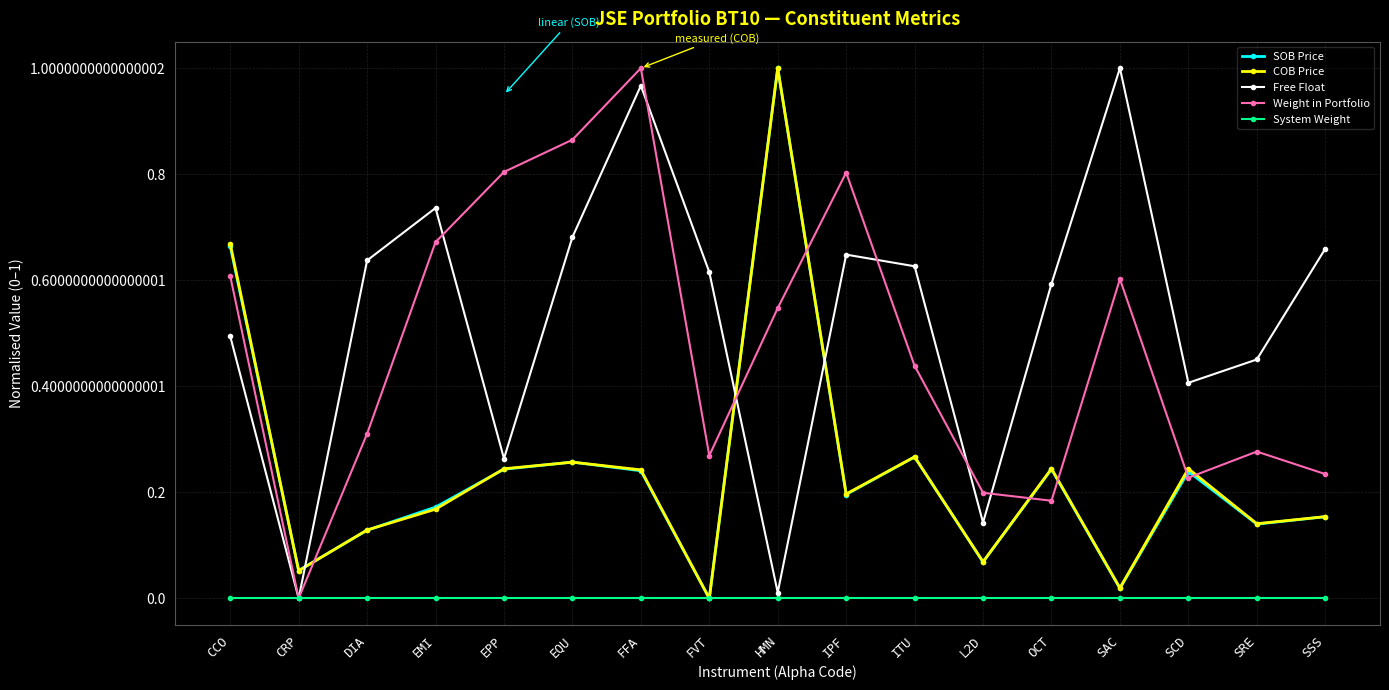

Which category has the highest value in the COB Price series?

HMN